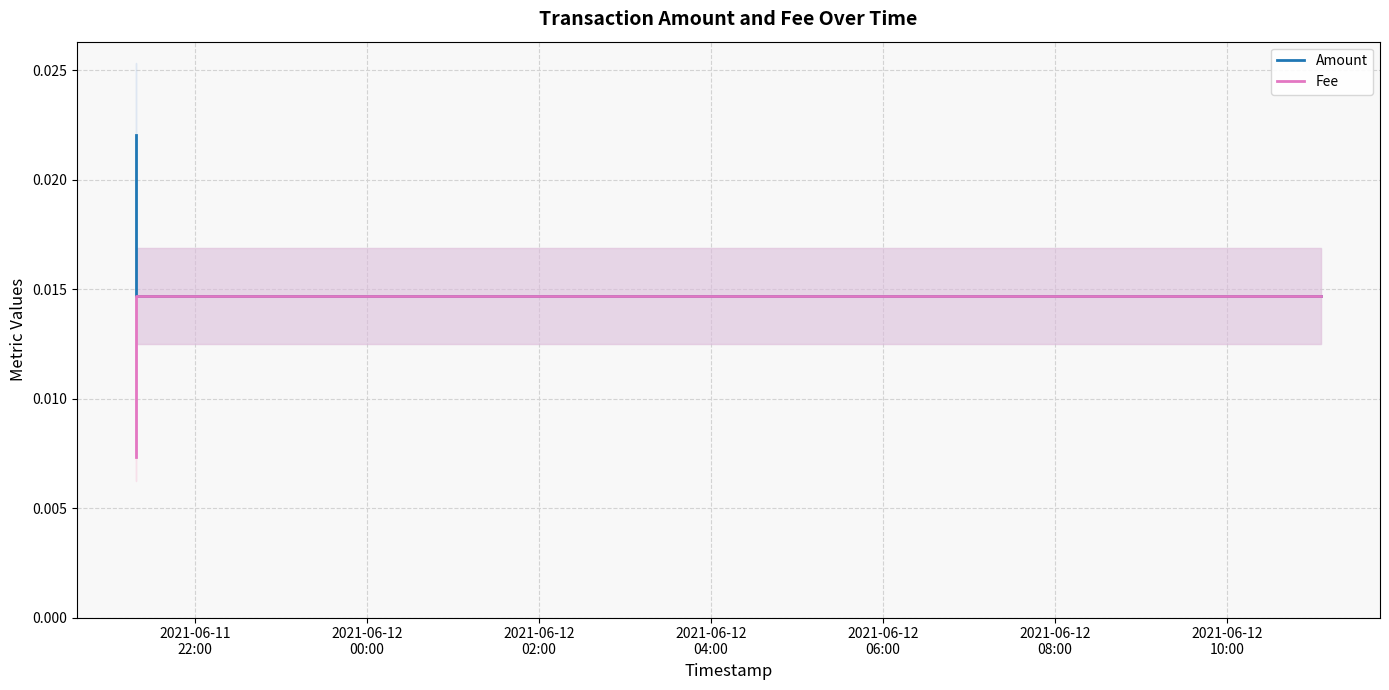

How many lines are shown in the chart?

2